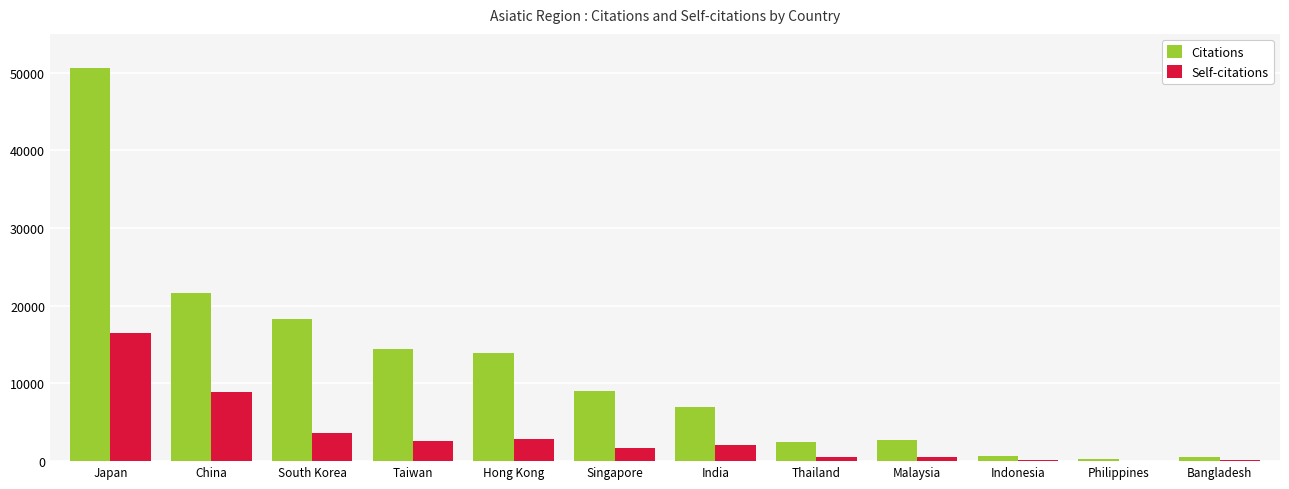

Between India and Philippines, which series saw the biggest shift?

Citations